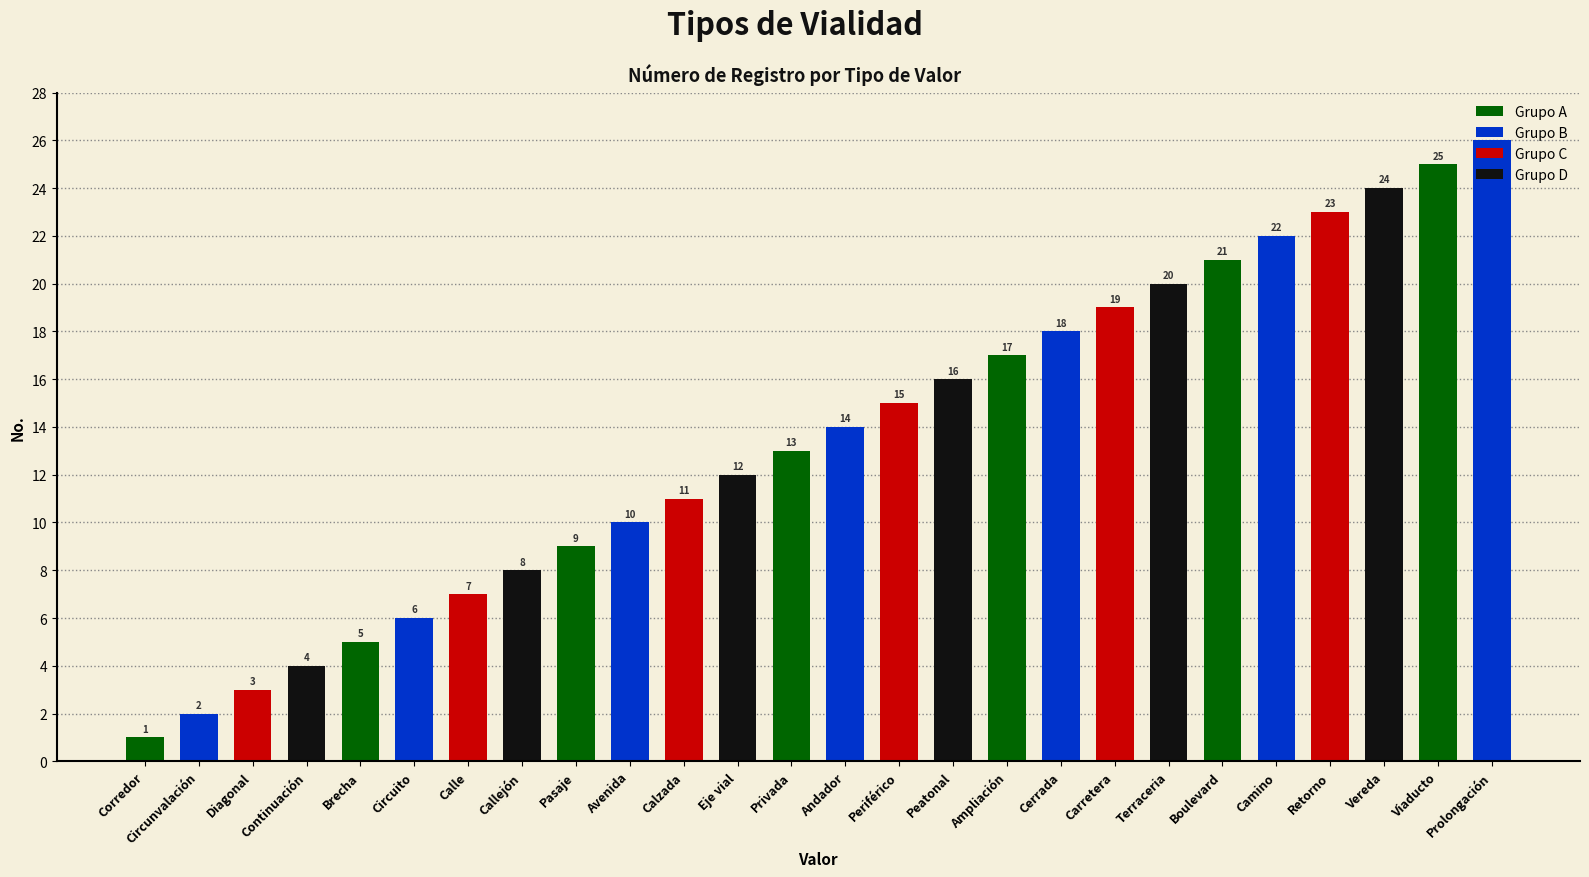

What is the approximate value at Periférico, to the nearest 10?

20